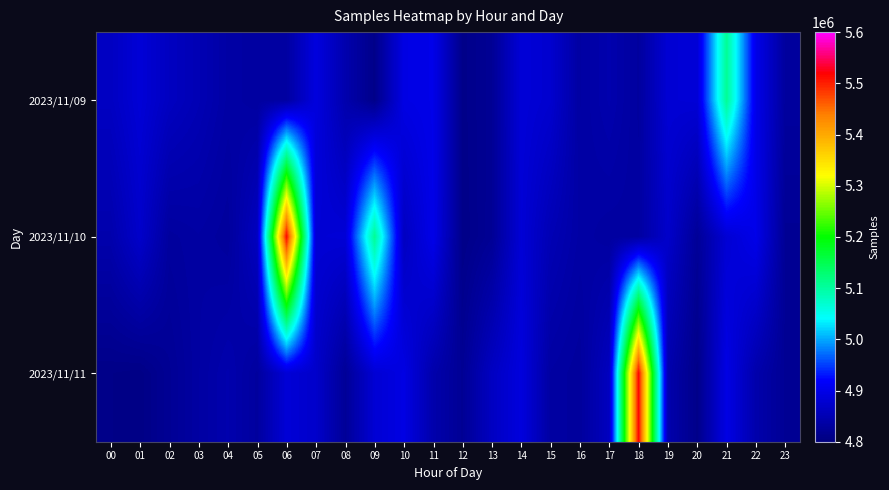

Which series has the largest total across all categories?

2023/11/10